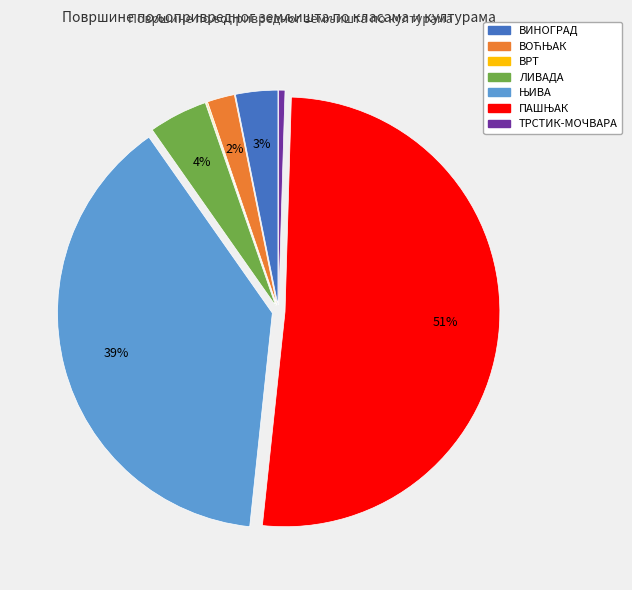

To the nearest percent, what is the average slice percentage?

14%